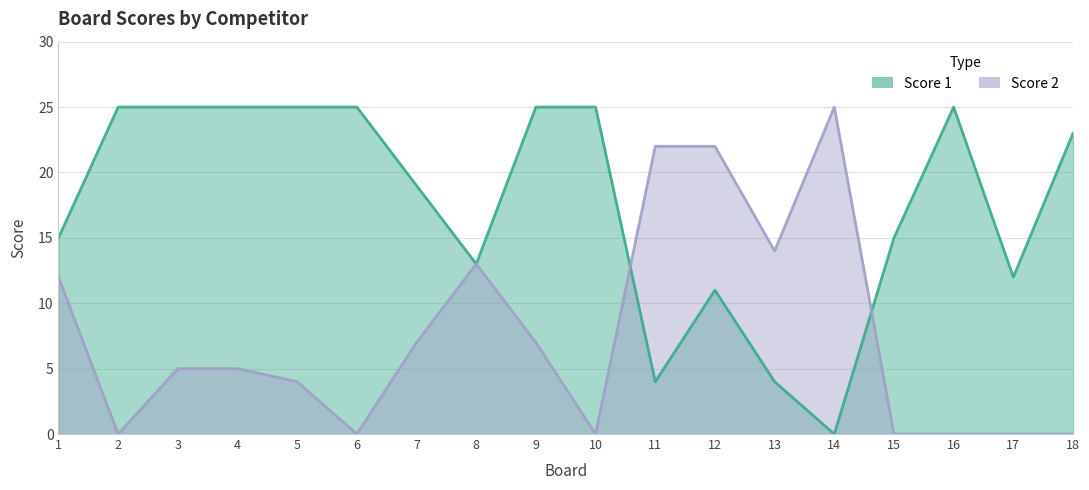

After their last crossing, which series has the higher values: Score 1 or Score 2?

Score 1